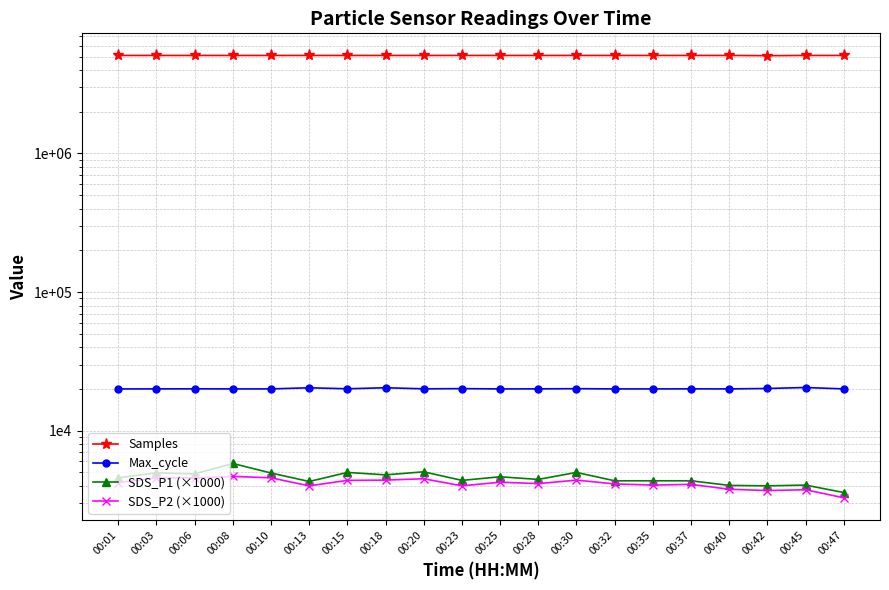

Reading left to right, extract all data points from this chart.

Samples: 5096156.0	5095828.0	5095427.0	5095601.0	5095459.0	5095742.0	5095603.0	5095920.0	5095631.0	5095686.0	5095312.0	5095460.0	5095228.0	5095150.0	5094958.0	5095358.0	5095418.0	5076927.0	5094723.0	5094955.0
Max_cycle: 20012.0	20028.0	20051.0	20020.0	20023.0	20394.0	20063.0	20410.0	20047.0	20112.0	20020.0	20036.0	20094.0	20021.0	20016.0	20039.0	20020.0	20162.0	20490.0	20024.0
SDS_P1 (×1000): 4570.0	4970.0	4880.0	5800.0	4950.0	4300.0	5000.0	4800.0	5050.0	4380.0	4650.0	4450.0	5000.0	4350.0	4350.0	4350.0	4030.0	4000.0	4050.0	3580.0
SDS_P2 (×1000): 4220.0	4570.0	4570.0	4680.0	4570.0	4000.0	4380.0	4400.0	4500.0	4000.0	4250.0	4150.0	4400.0	4130.0	4050.0	4100.0	3780.0	3700.0	3750.0	3280.0